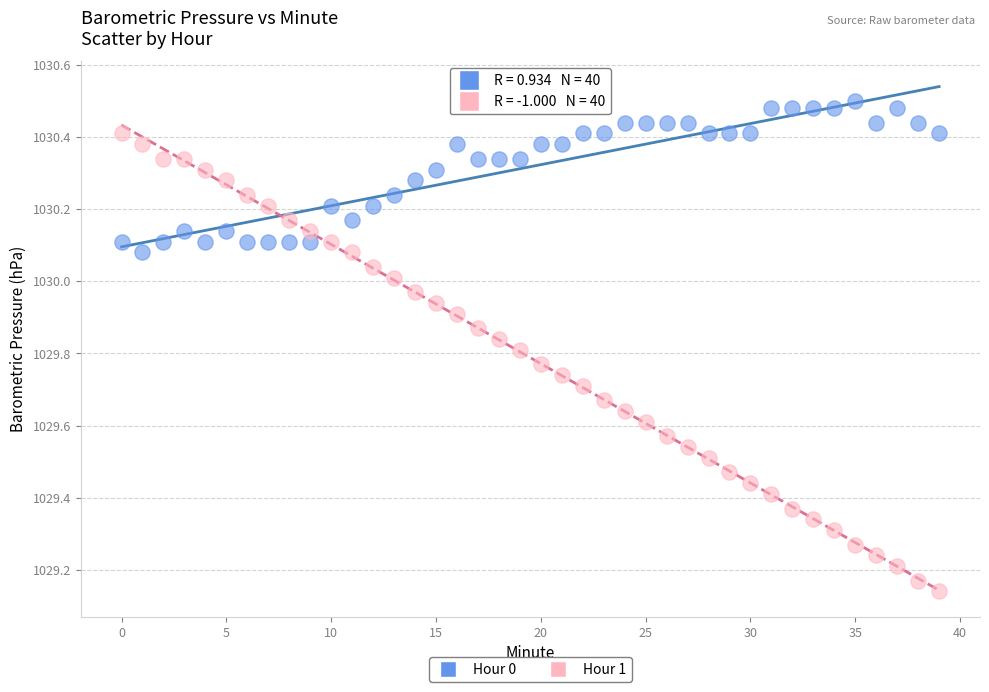

Which series has the widest spread of Y values?

Hour 1